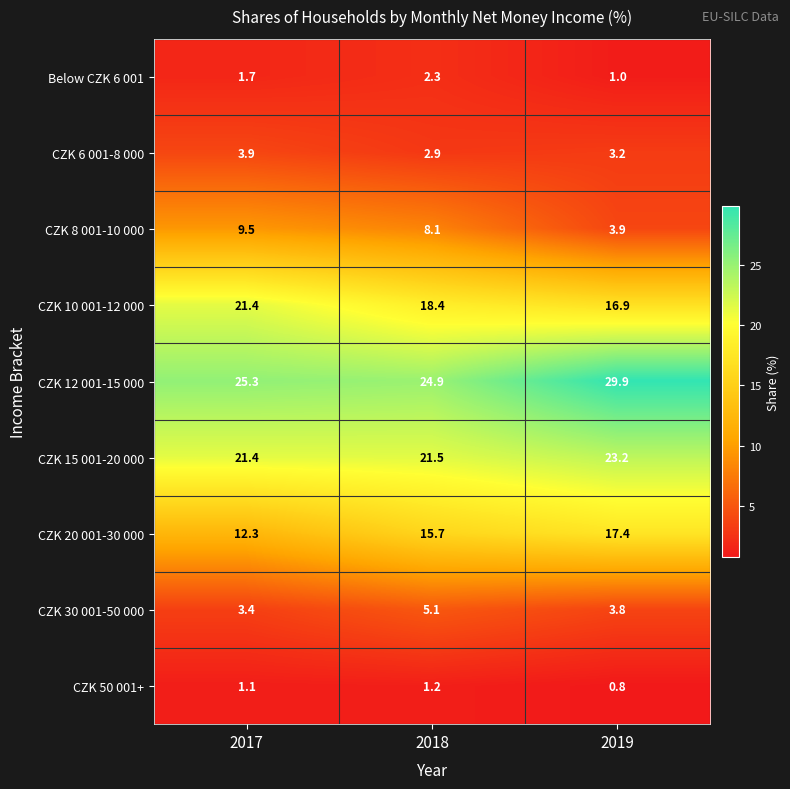

Which category has the highest value in the CZK 15 001-20 000 series?

2019